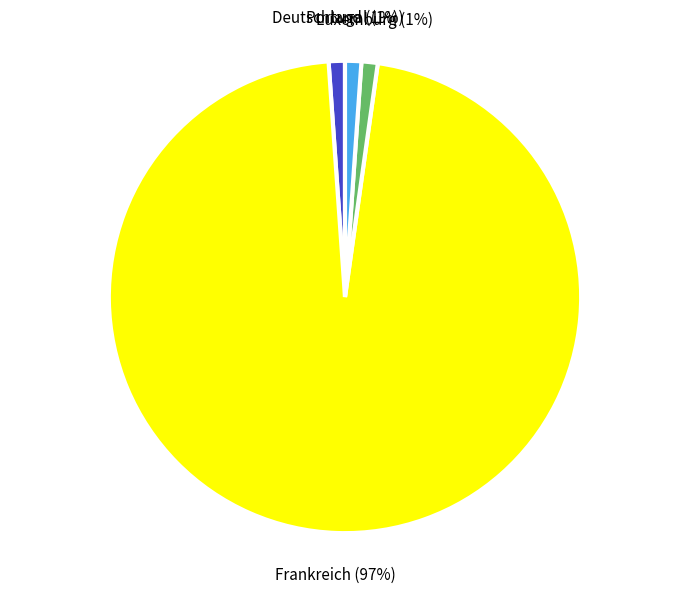

Which category has the biggest portion of the pie?

Frankreich